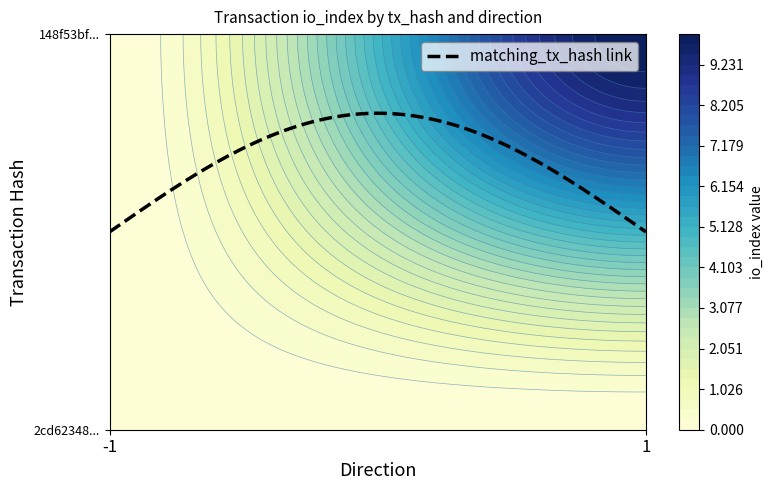

What is the average value of the 148f53bf55b58fb4cb076c7a0a19c767a9f447d series?

6